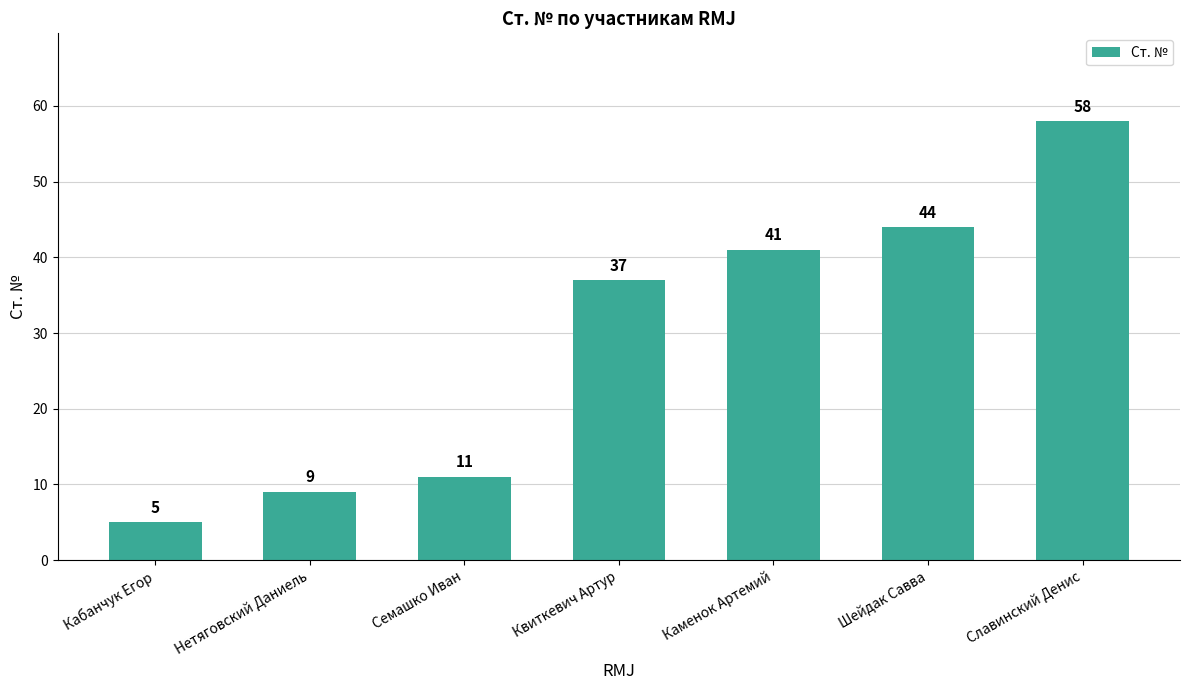

Reading right to left, list all the values displayed in this chart.

Славинский Денис=58	Шейдак Савва=44	Каменок Артемий=41	Квиткевич Артур=37	Семашко Иван=11	Нетяговский Даниель=9	Кабанчук Егор=5